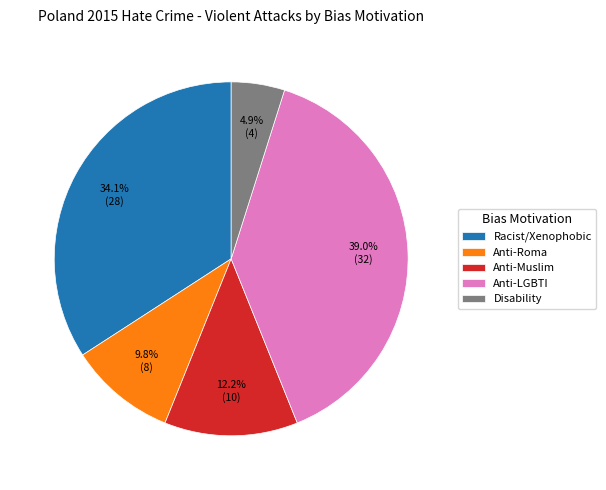

Which category has the smallest portion of the pie?

Disability